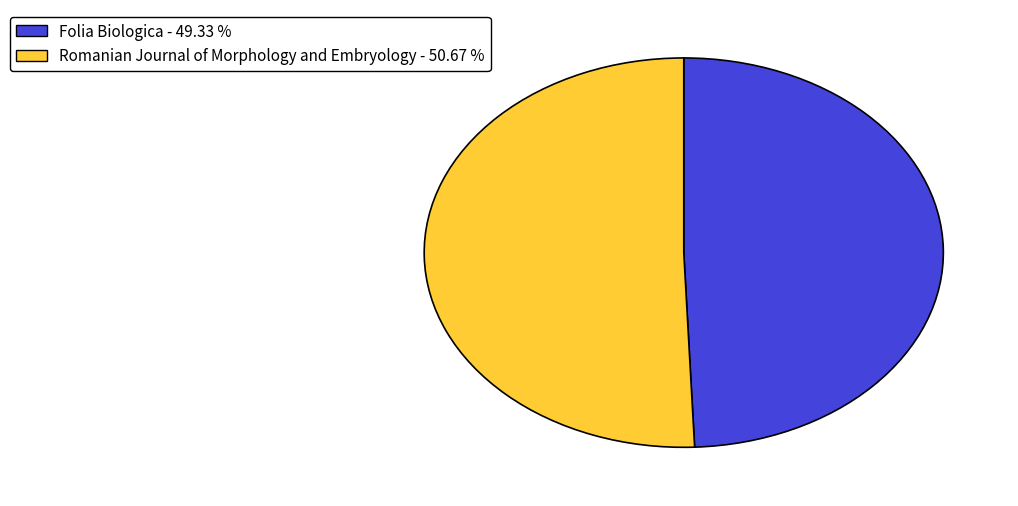

What is the majority slice?

Romanian Journal of Morphology and Embryology